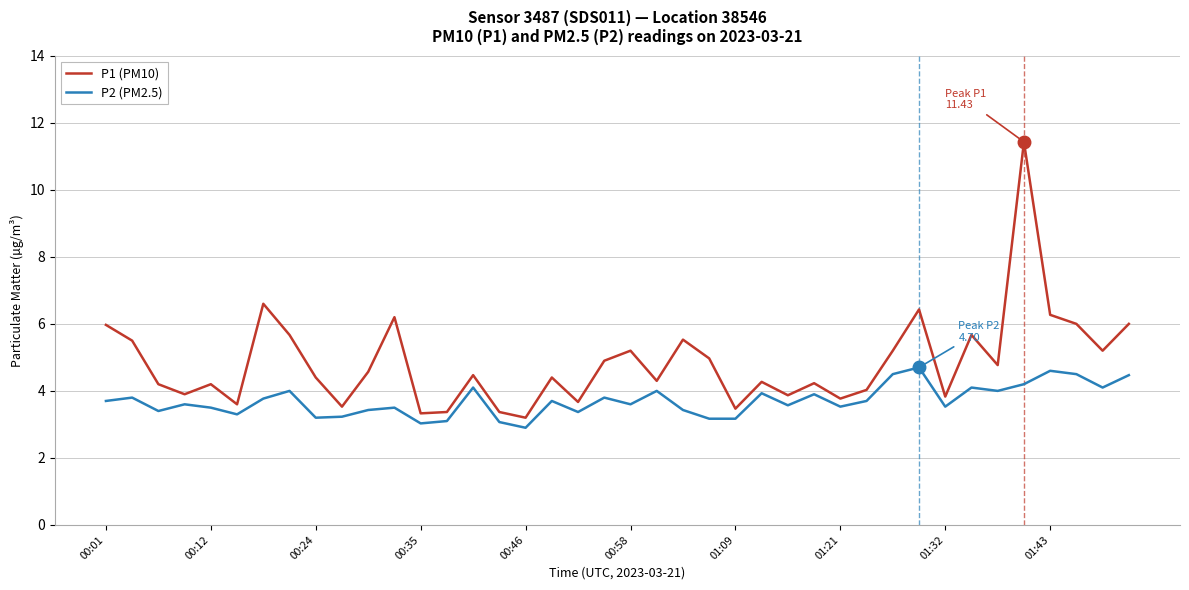

Does the chart display data point markers on the line(s)?

No